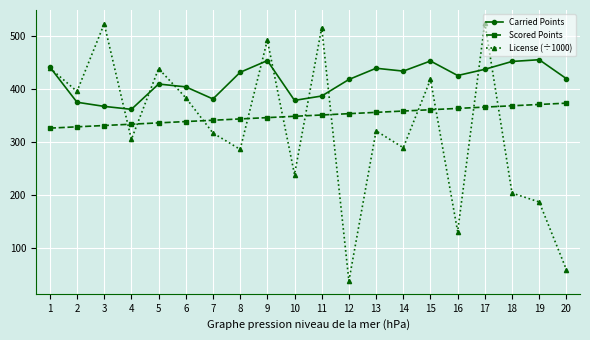

True or false: Scored Points has a value of 84.5 at 17.

False